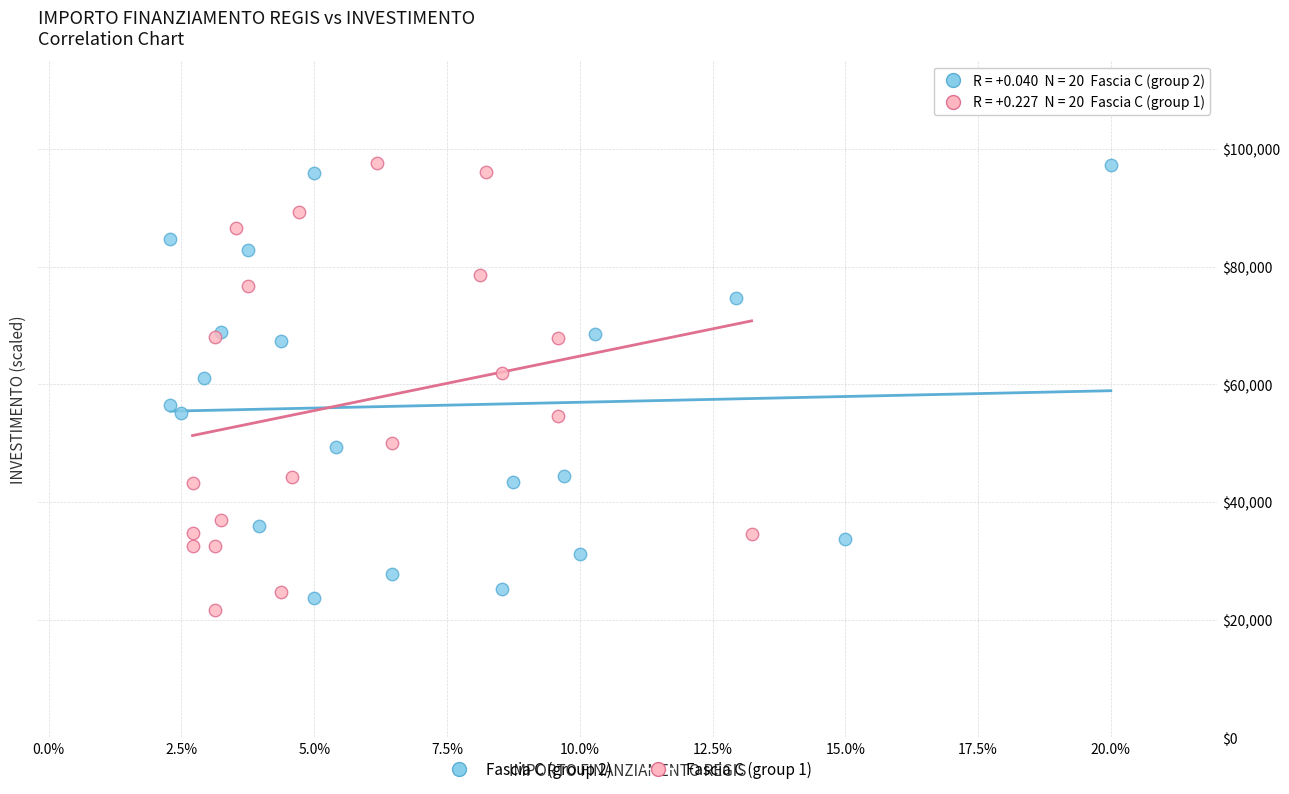

Which series has the widest spread of Y values?

Fascia C (group 1)